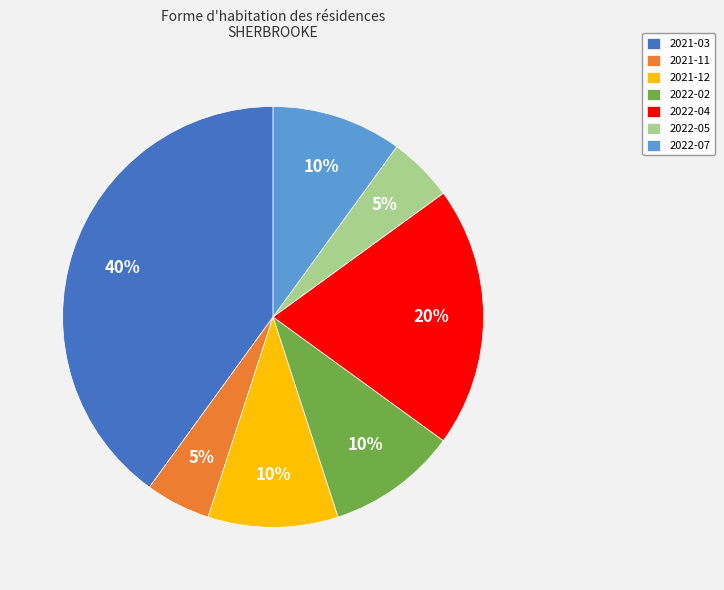

Which has a higher value, 2022-04 or 2022-07?

2022-04